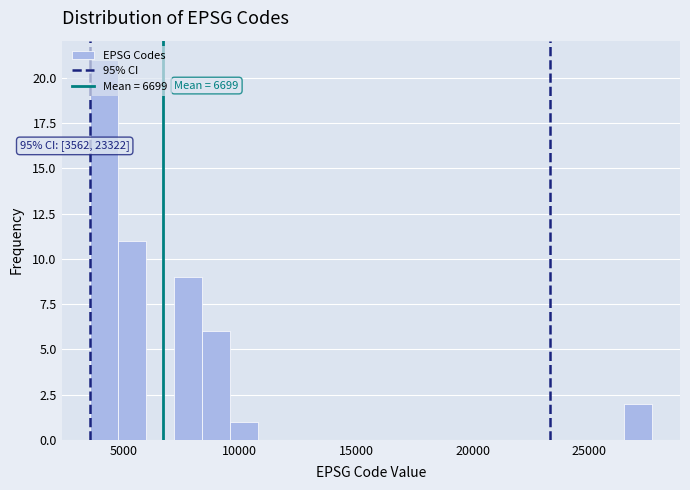

Read against the x-axis, roughly where is the centre of the tallest bar?

4000